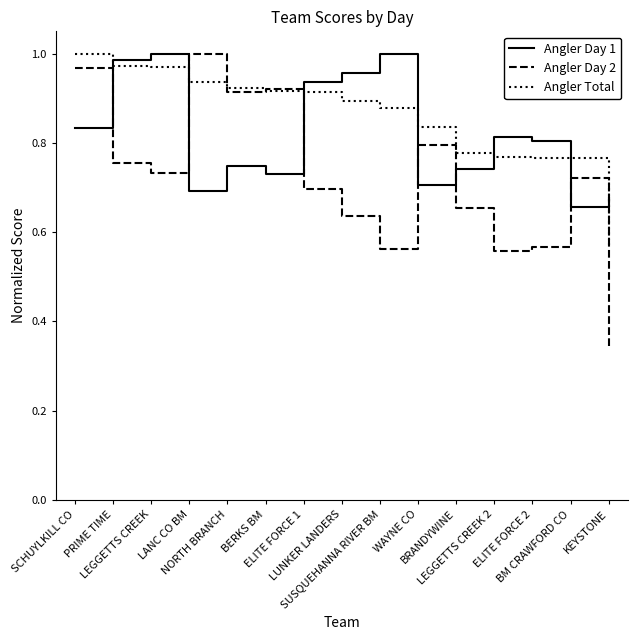

True or false: Angler Total and Angler Day 2 intersect in this chart.

True